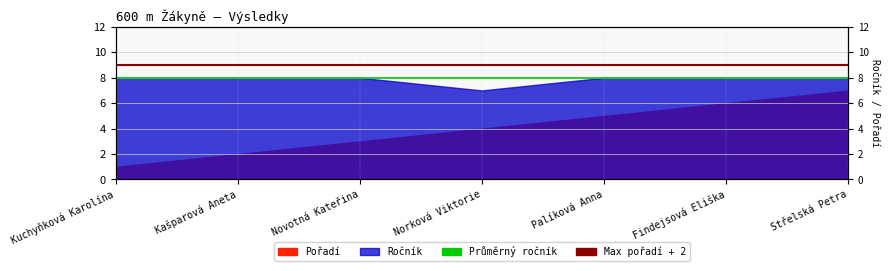

What is the label of the 2nd point from the right?

Kuchyňková Karolína